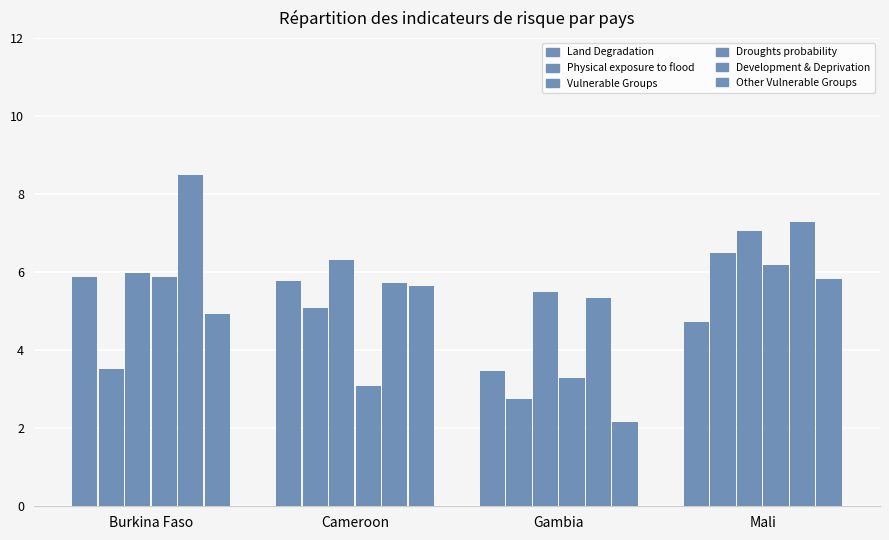

What is the label of the 1st bar from the left?

Burkina Faso